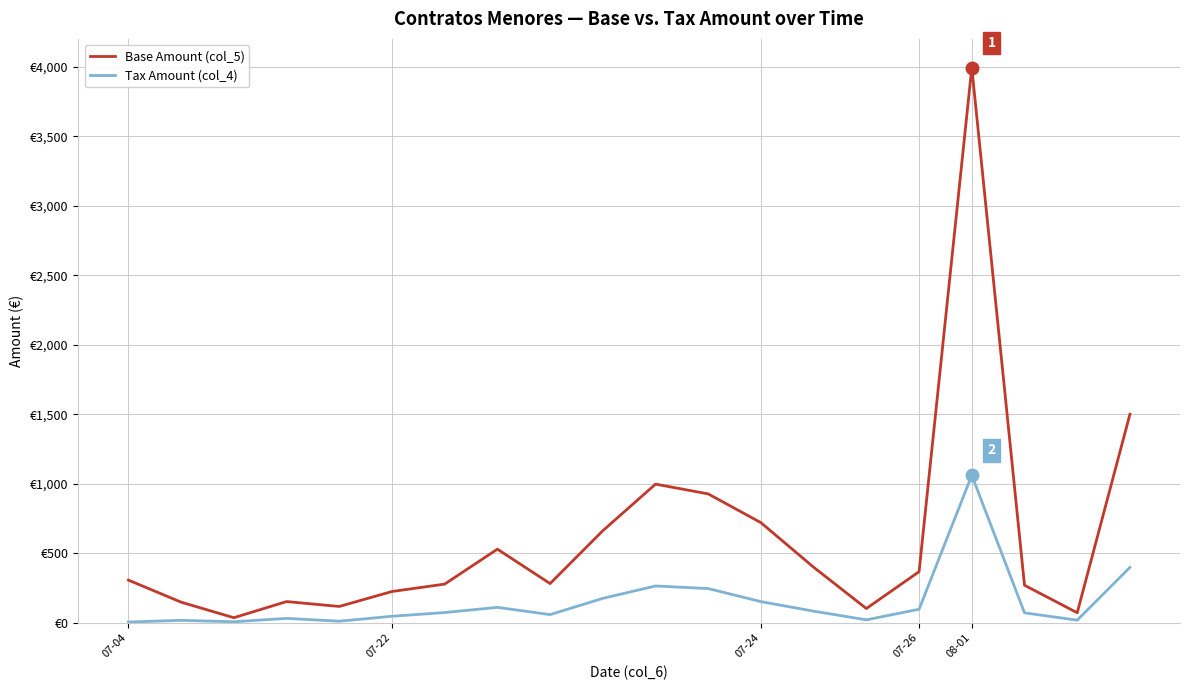

Does the chart display data point markers on the line(s)?

No